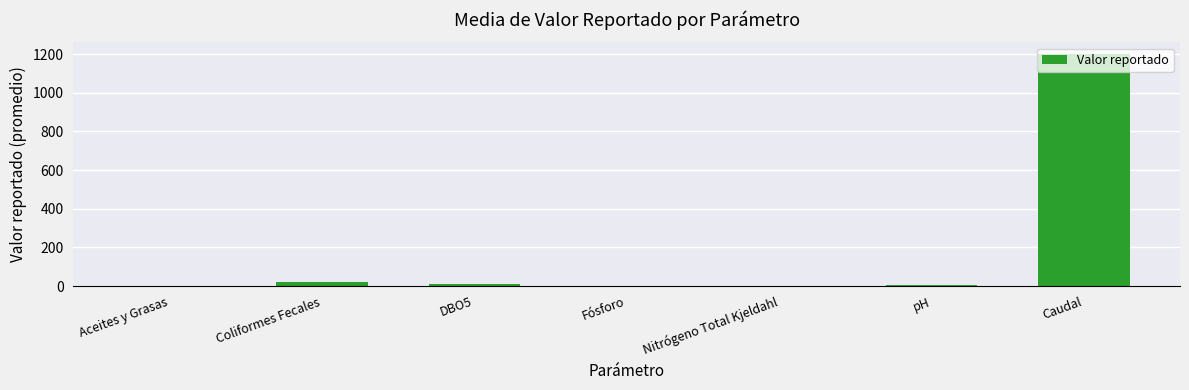

What is the sum of all values?

1242.7